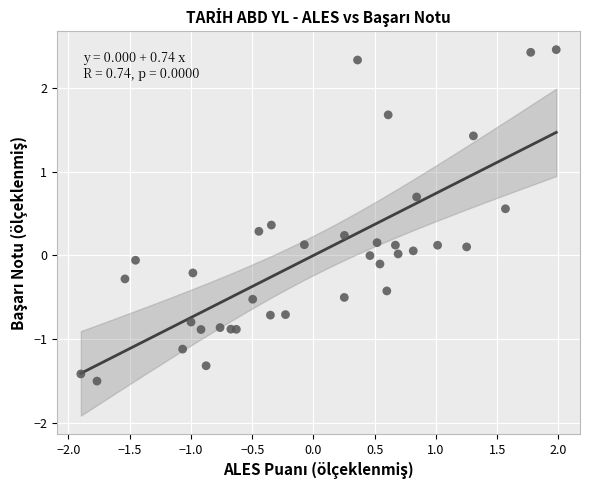

What is the range of X values (max minus min)?

3.9